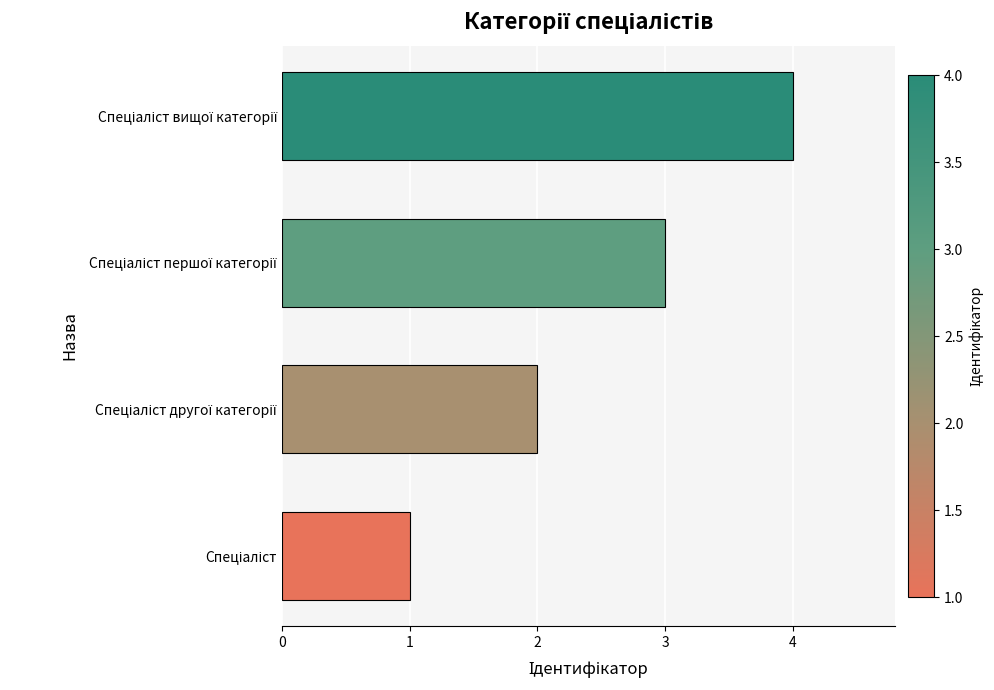

What is the maximum value shown in the chart?

4